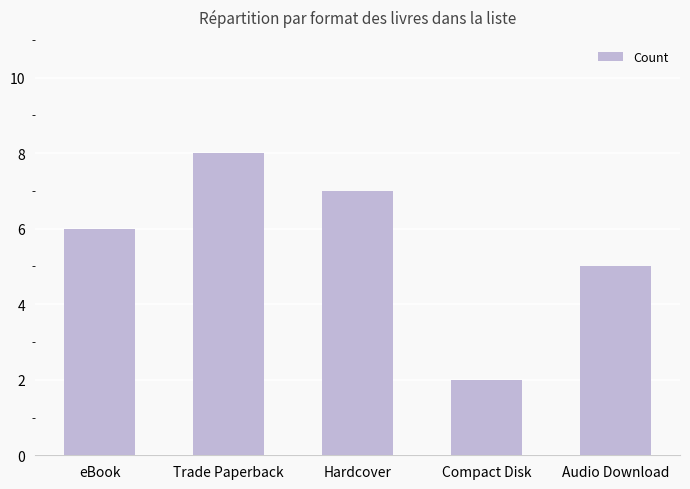

Reading left to right, what are all the values shown in this chart?

eBook=6	Trade Paperback=8	Hardcover=7	Compact Disk=2	Audio Download=5